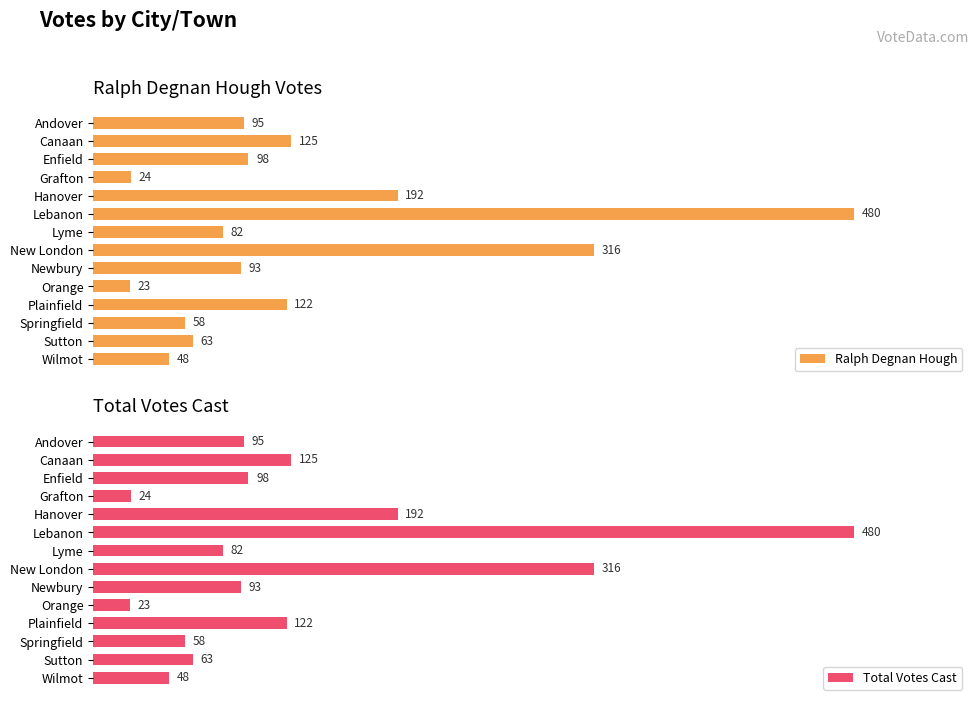

Reading left to right, what are all the values shown in this chart?

Ralph Degnan Hough: 95	125	98	24	192	480	82	316	93	23	122	58	63	48
Total Votes Cast: 95	125	98	24	192	480	82	316	93	23	122	58	63	48